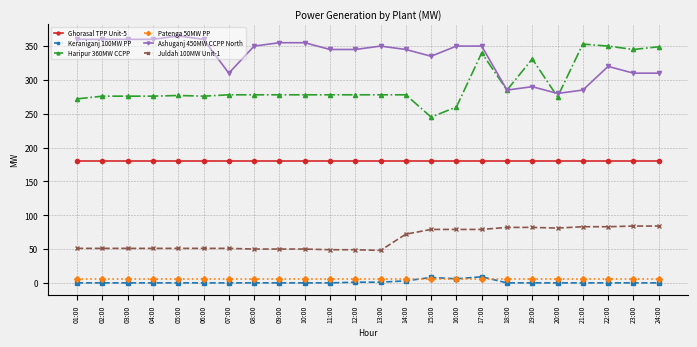

What is the minimum value for Ashuganj 450MW CCPP North?

280